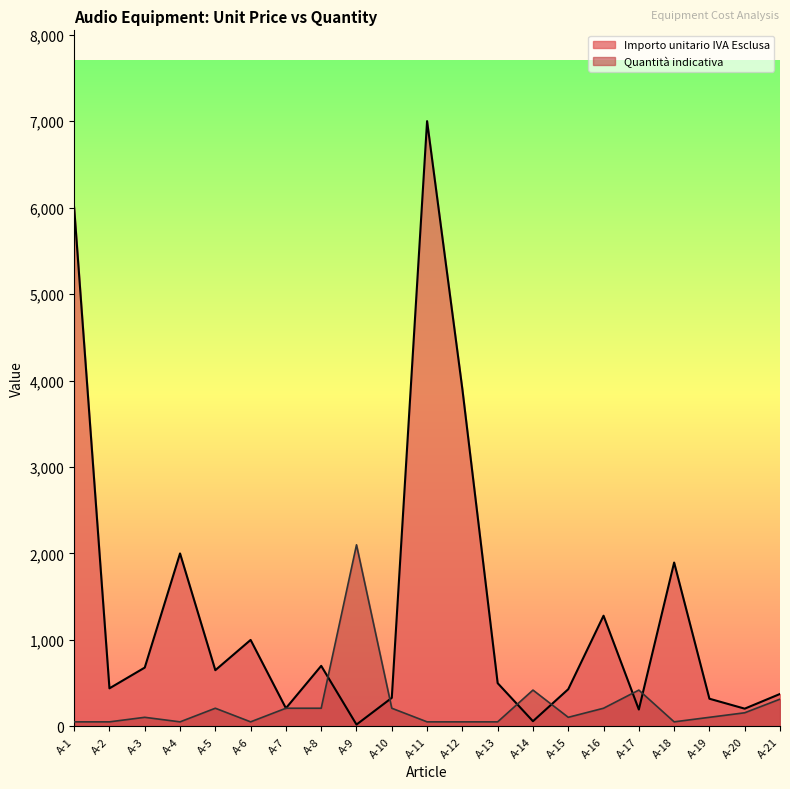

True or false: Importo unitario IVA Esclusa has a value of 440.0 at A-2.

True